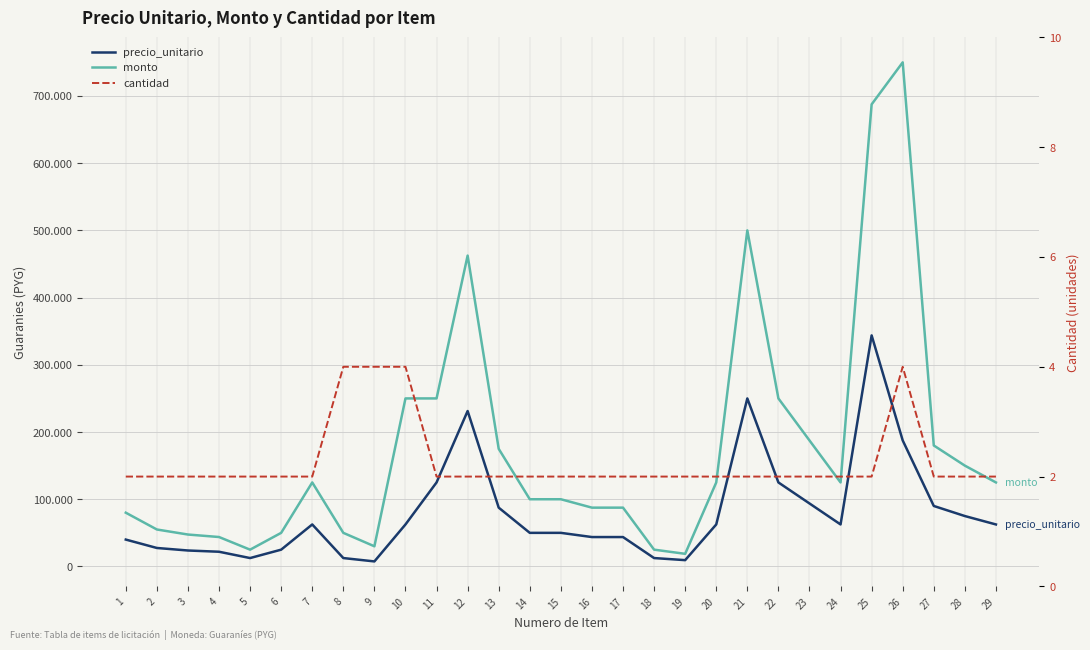

What is the spread (max minus min) of values at 28?

149998